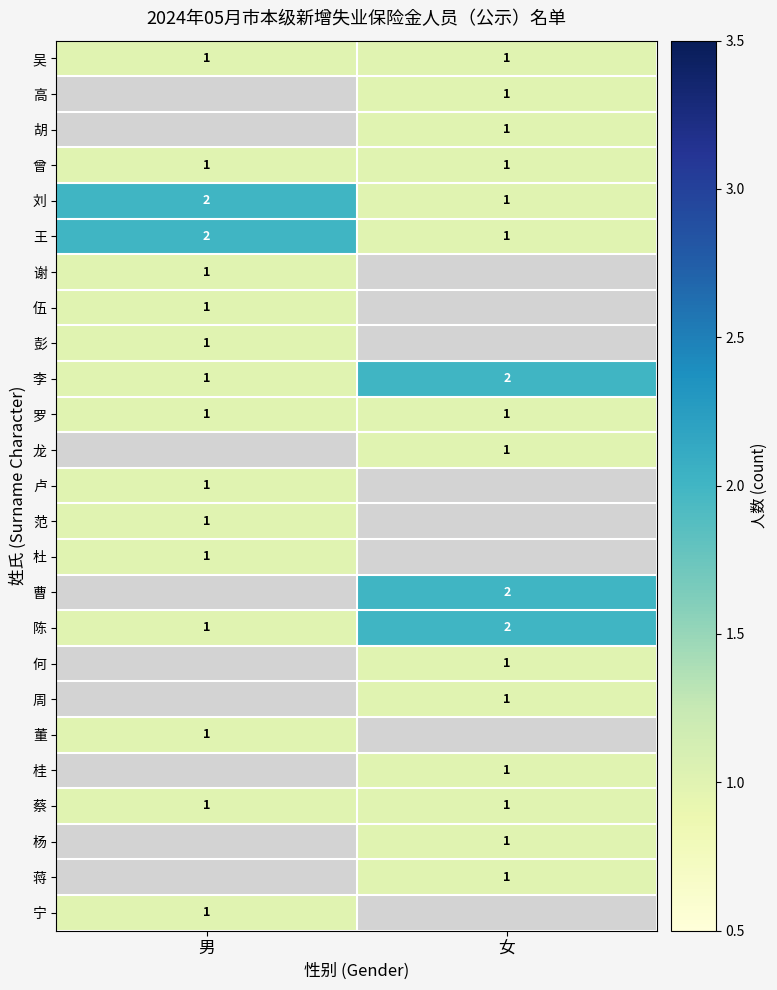

The 吴 series shows 1 at 男. True or false?

True